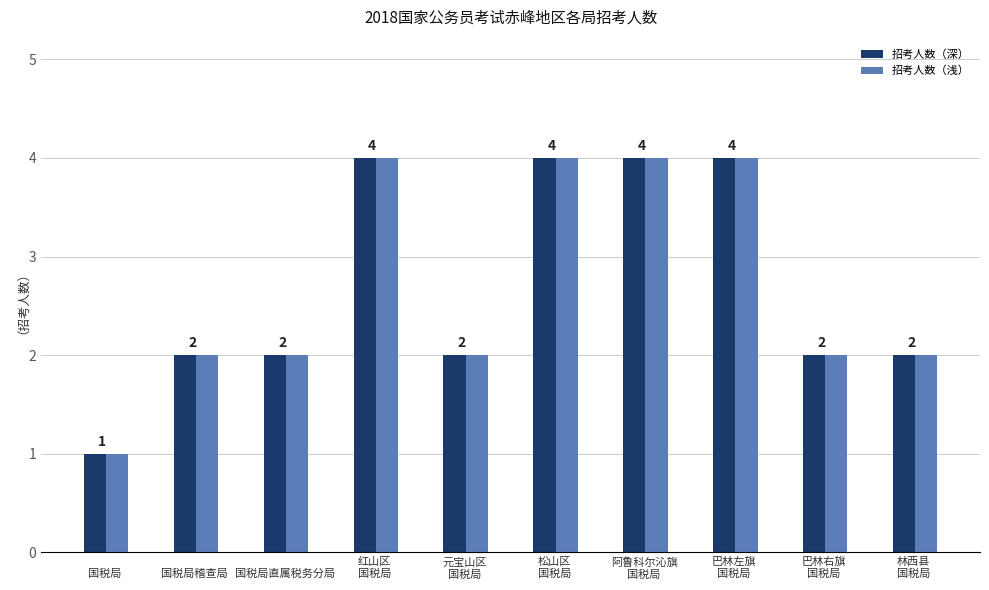

What are all the series names shown in the legend?

招考人数（深）, 招考人数（浅）